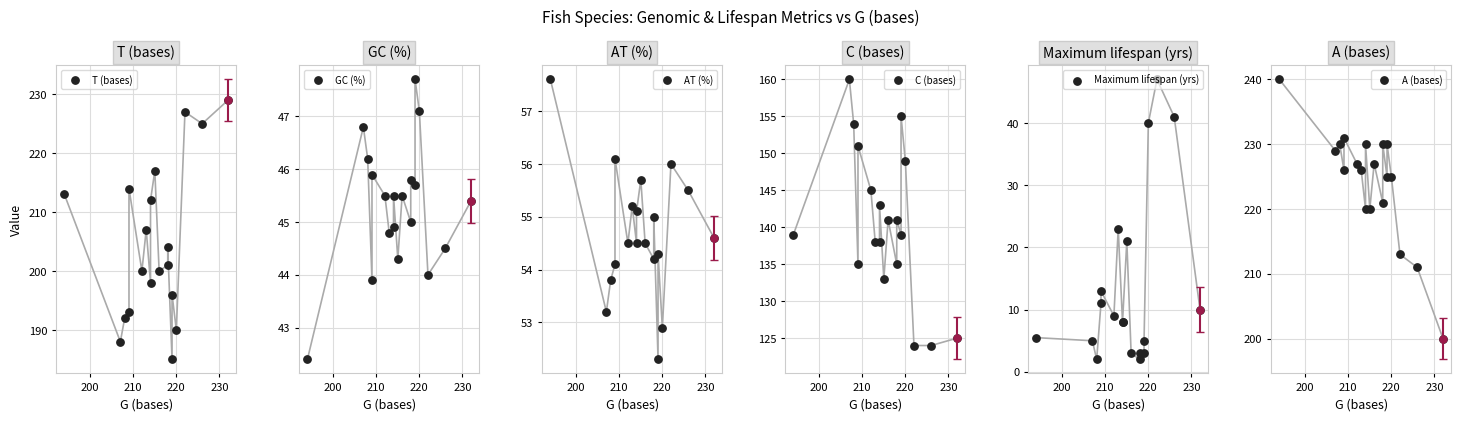

Which series has the widest spread of Y values?

Maximum lifespan (yrs)